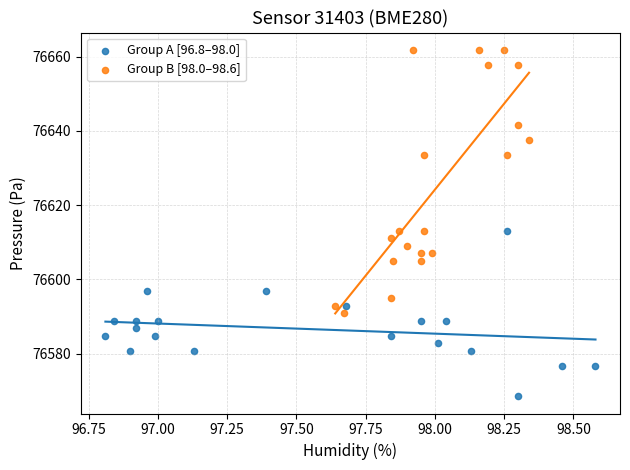

What are all the series names shown in the legend?

Group A [96.8–98.0], Group B [98.0–98.6]